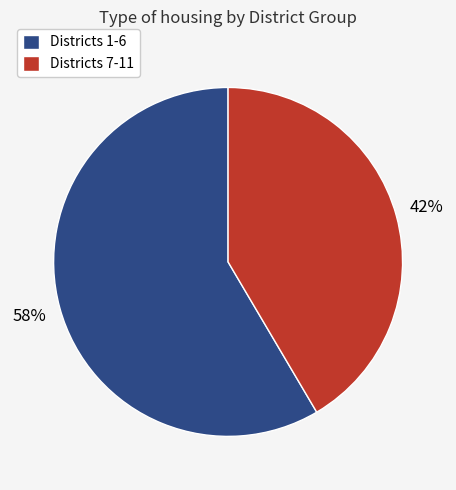

Which slice is the largest?

Districts 1-6